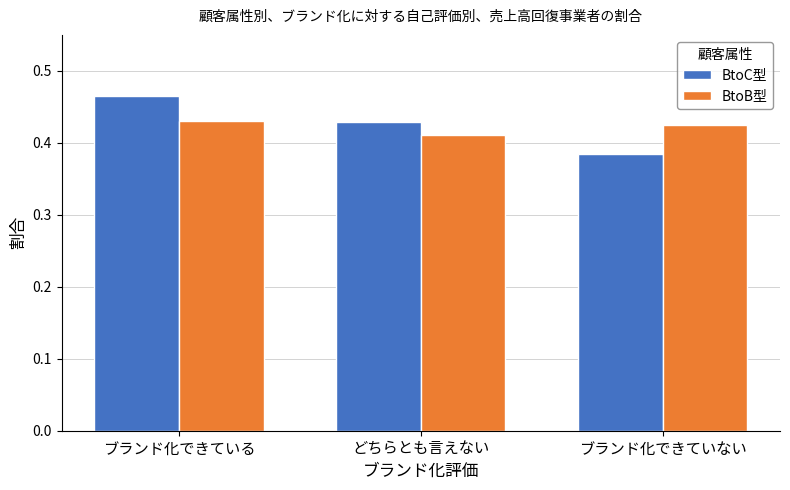

Is the value of BtoC型 at ブランド化できていない greater than the value of BtoB型 at どちらとも言えない?

No